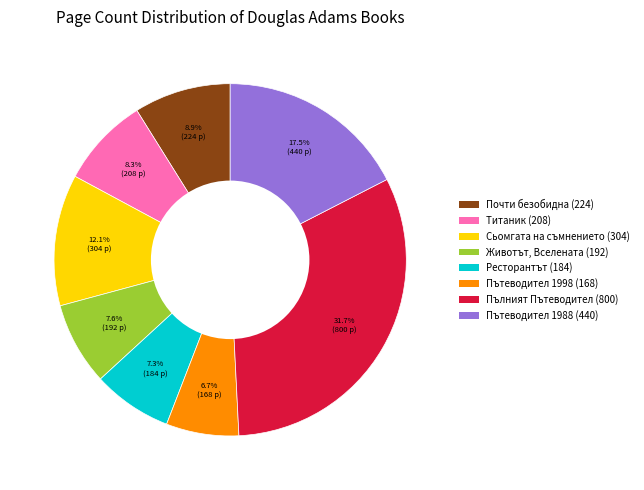

Is there any slice that represents more than half of the pie?

No